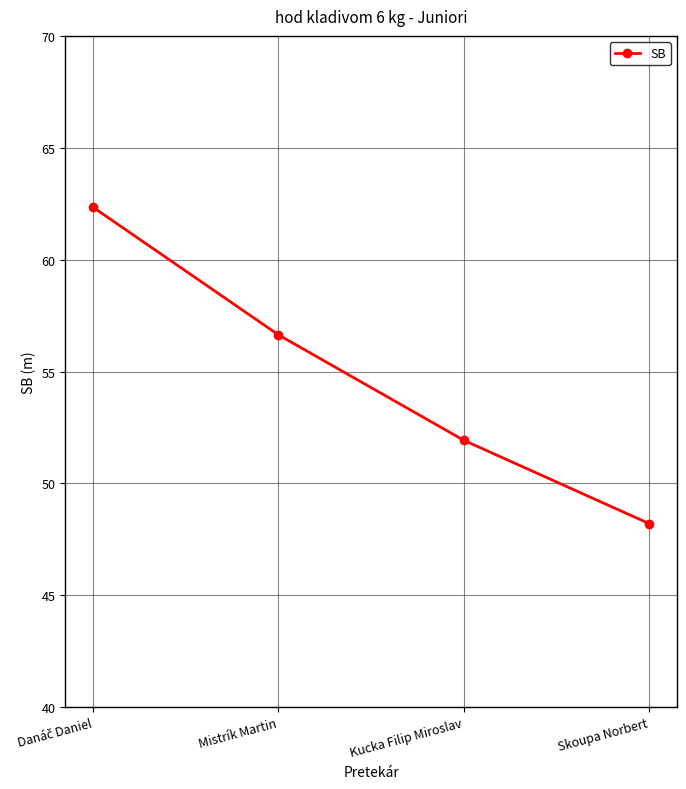

Which category has the lowest value across all series?

Skoupa Norbert